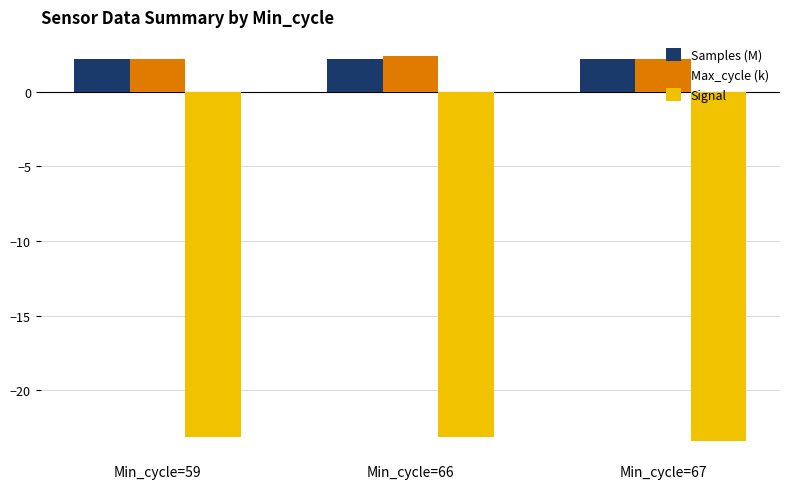

At how many categories does at least one series exceed 0?

3